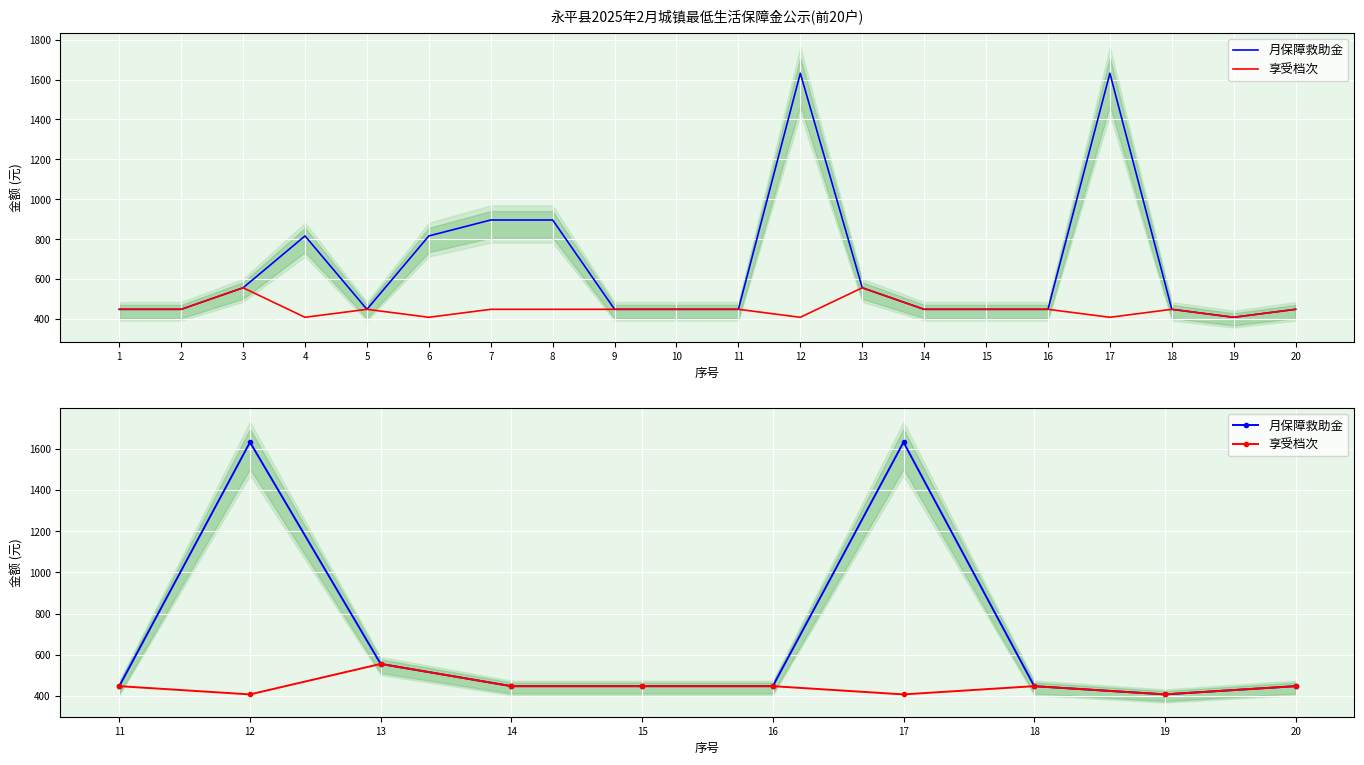

Between 13 and 16, which series saw the biggest shift?

月保障救助金